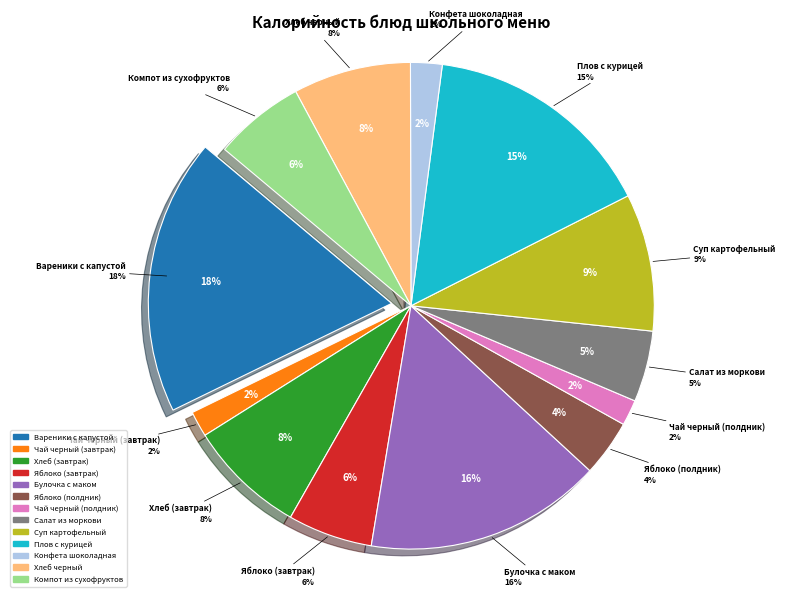

Is there any slice that represents more than half of the pie?

No